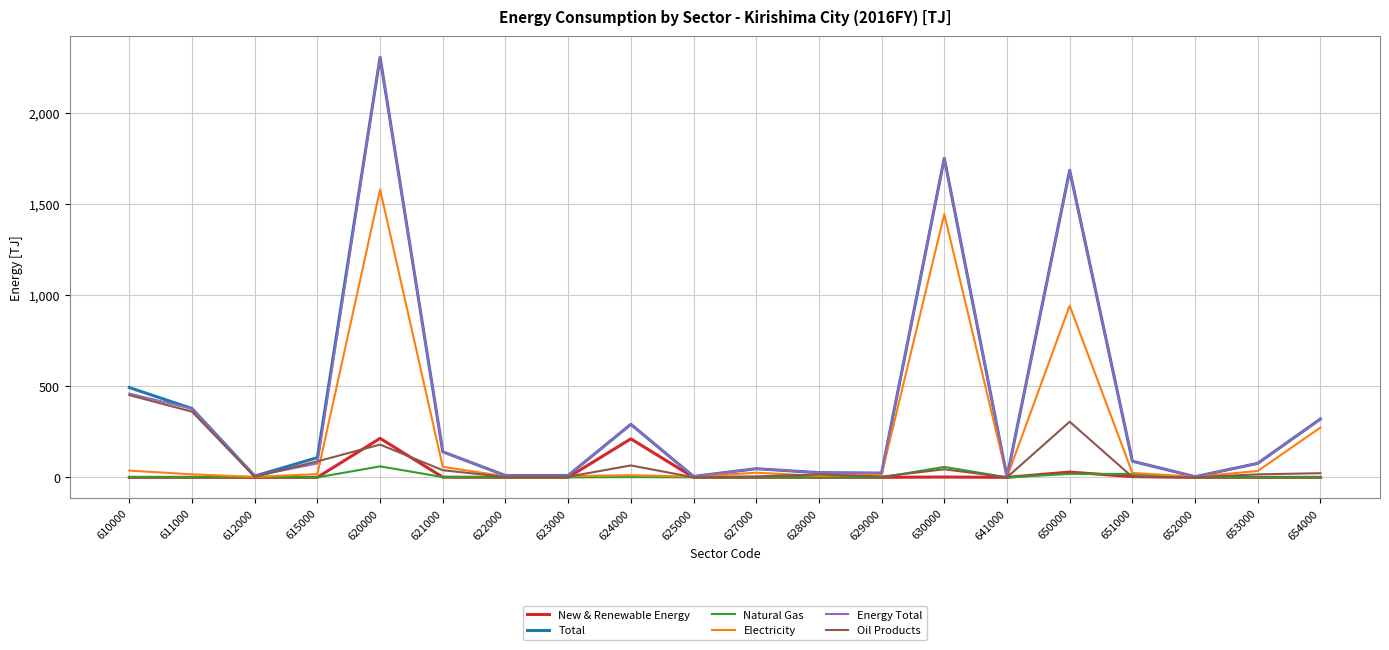

Is it true that New & Renewable Energy equals 301.9 at 624000?

False